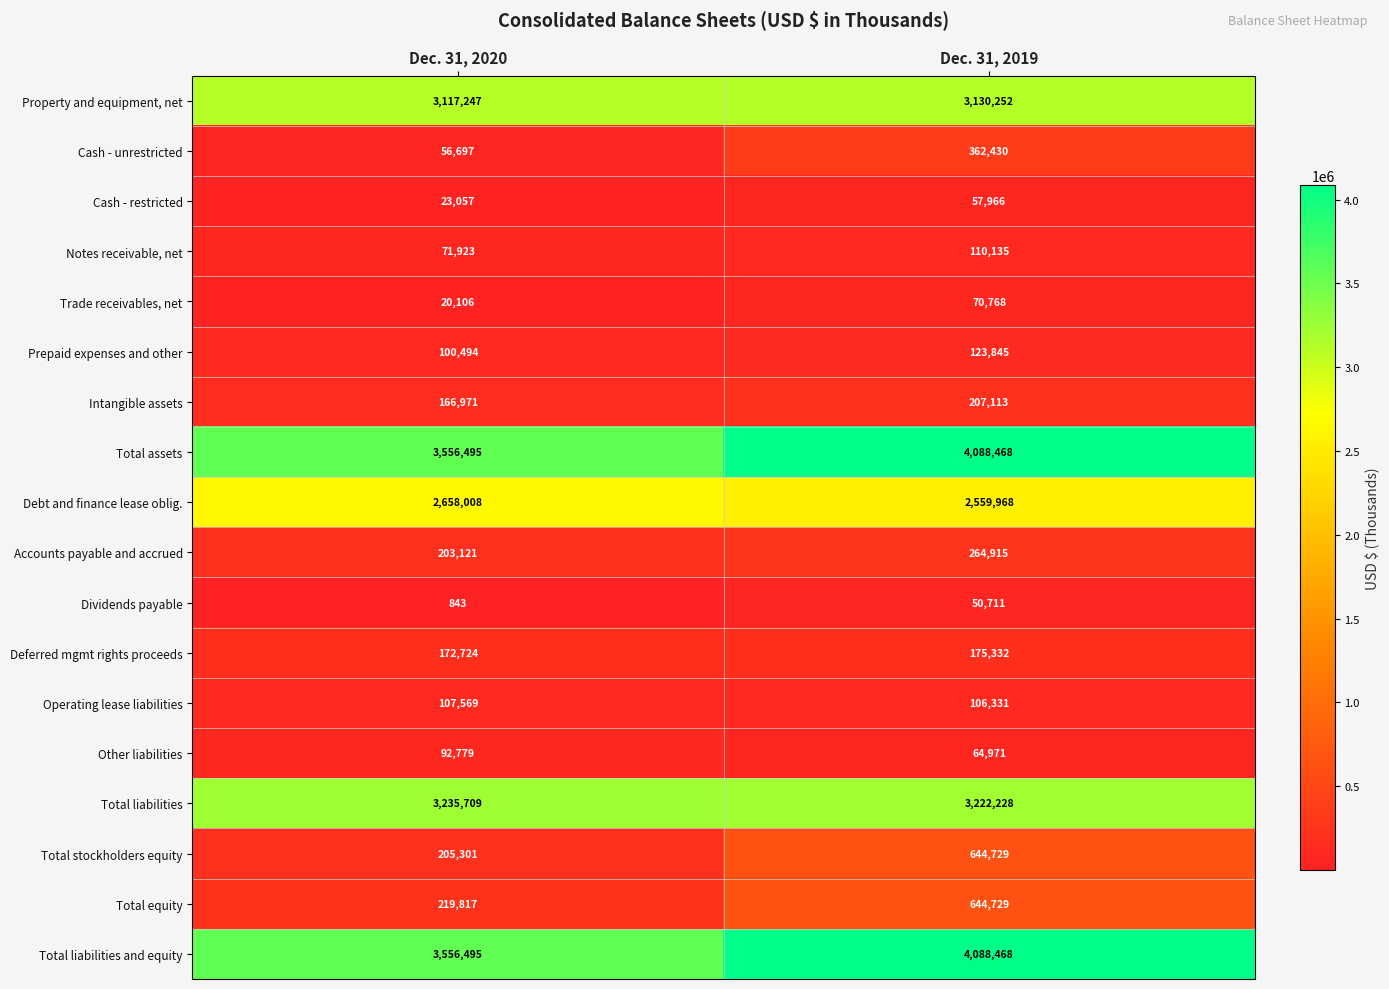

What is the difference between the maximum and minimum values in the Operating lease liabilities series?

1238